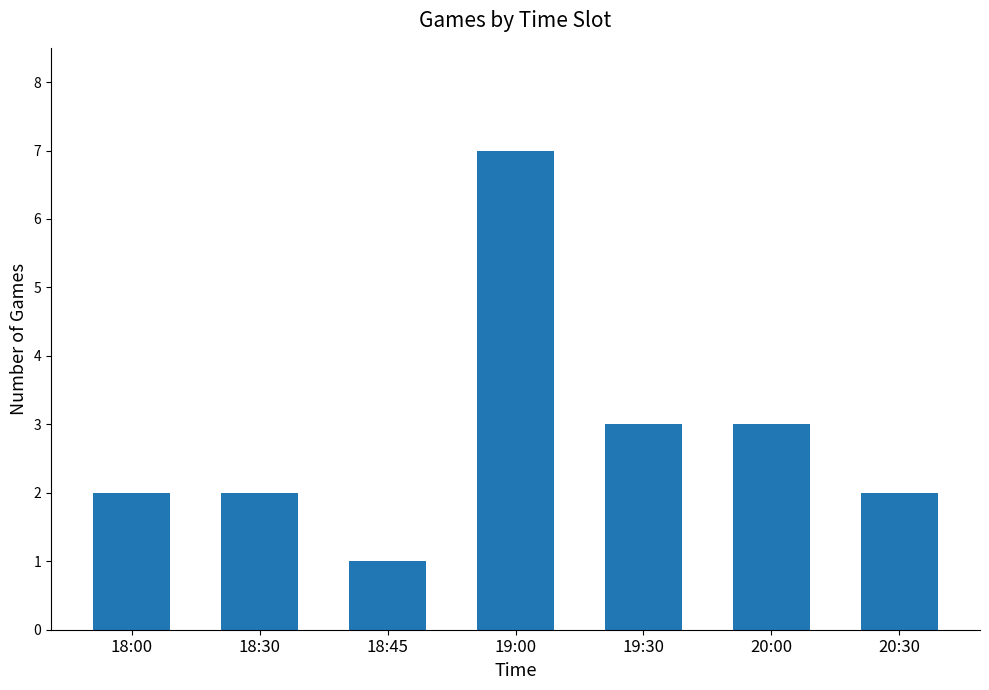

What position from the left is 19:30?

5